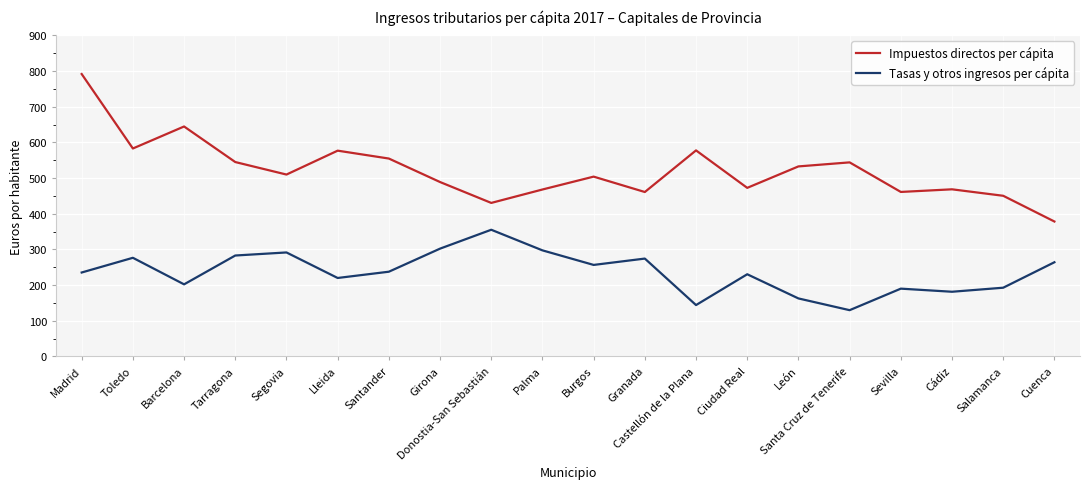

True or false: Impuestos directos per cápita and Tasas y otros ingresos per cápita intersect in this chart.

False